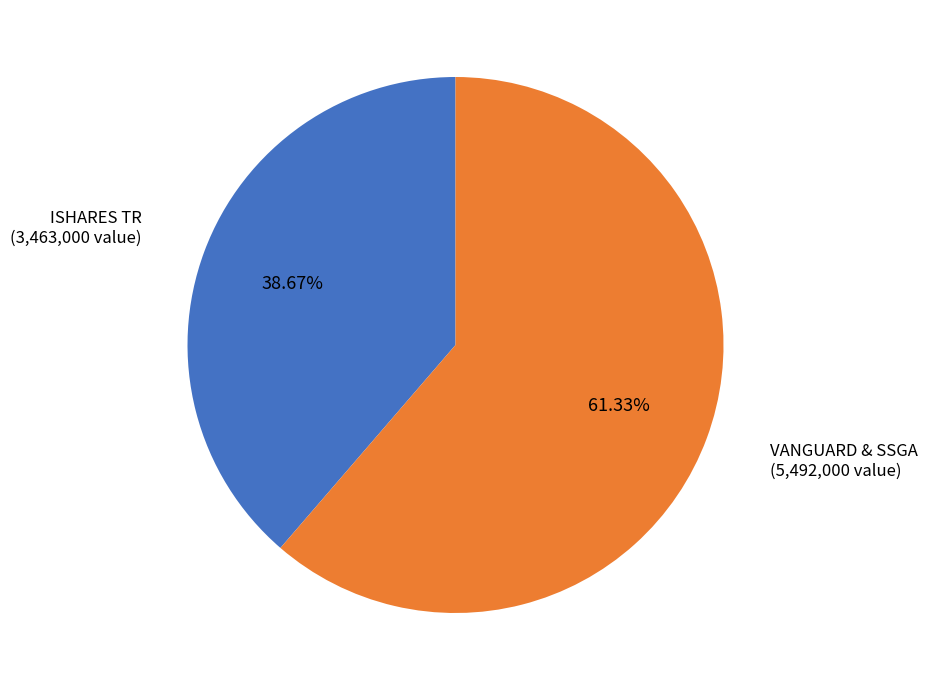

Is there any slice that represents more than half of the pie?

Yes